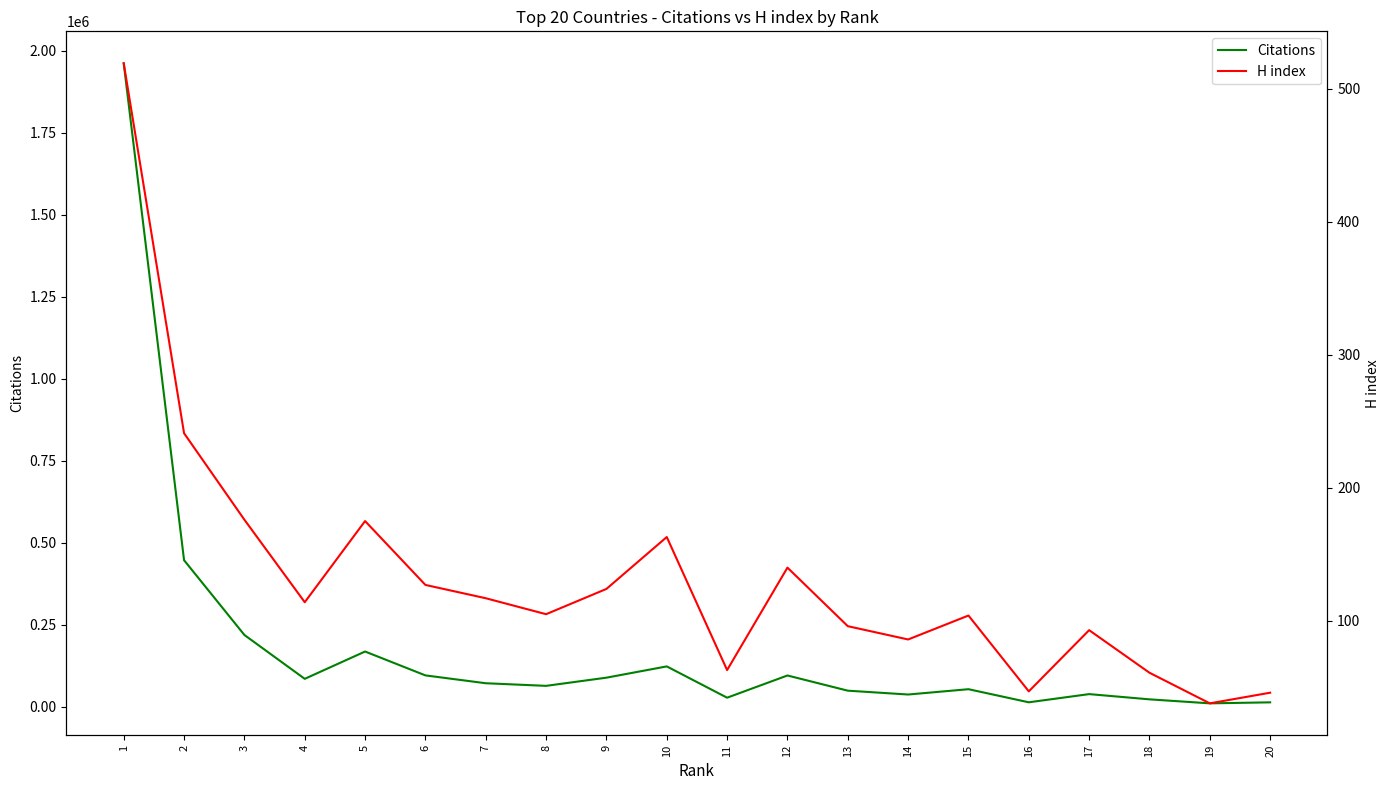

Between 9 and 19, which is larger?

9